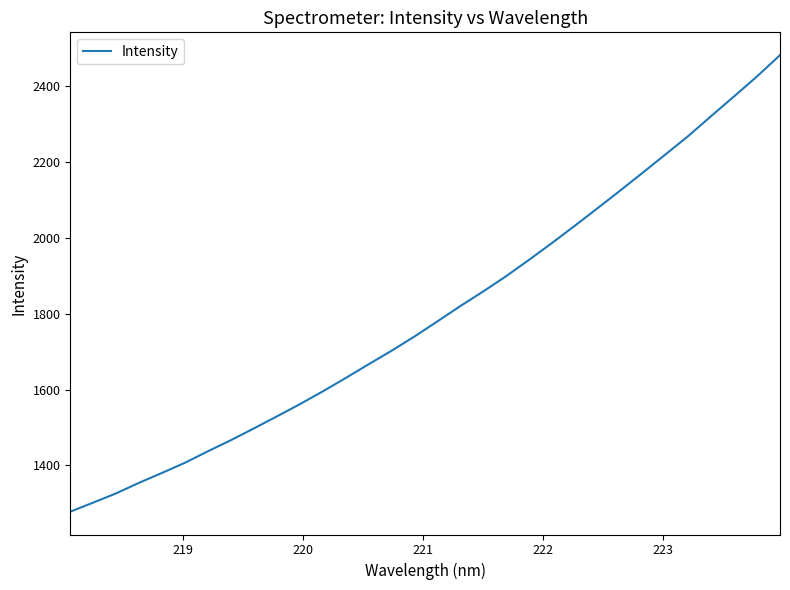

What is the difference between the maximum and minimum values?

1202.6